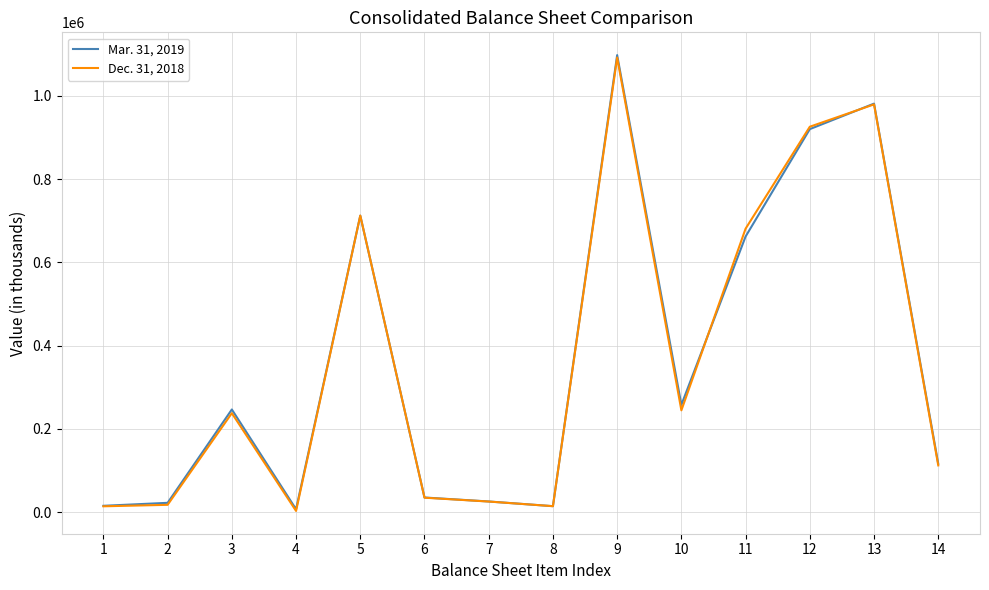

Which series has the widest spread of values?

Mar. 31, 2019